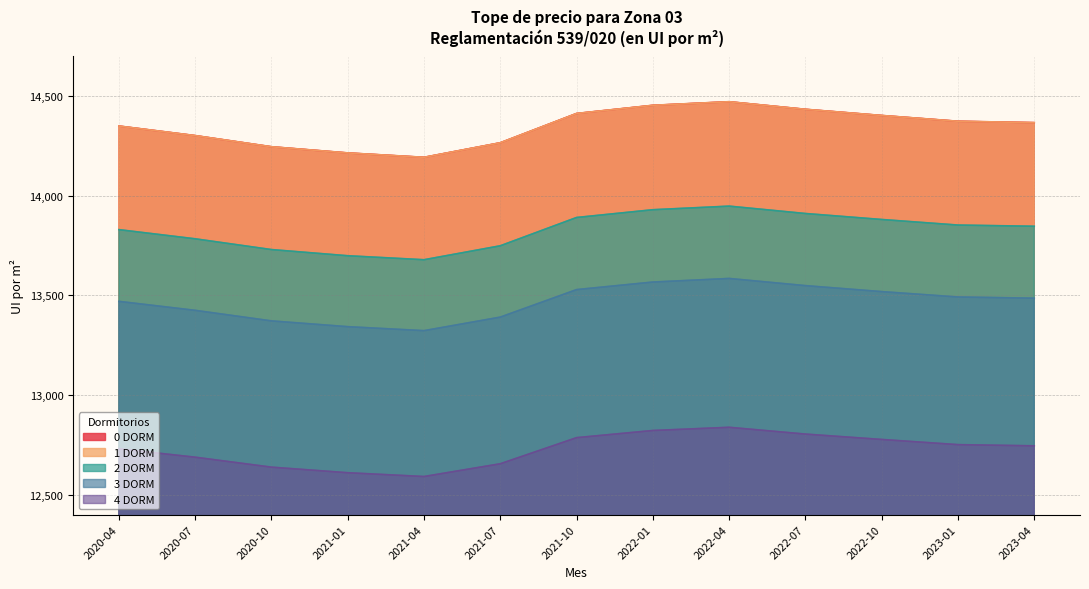

What are all the series names shown in the legend?

0 DORM, 1 DORM, 2 DORM, 3 DORM, 4 DORM